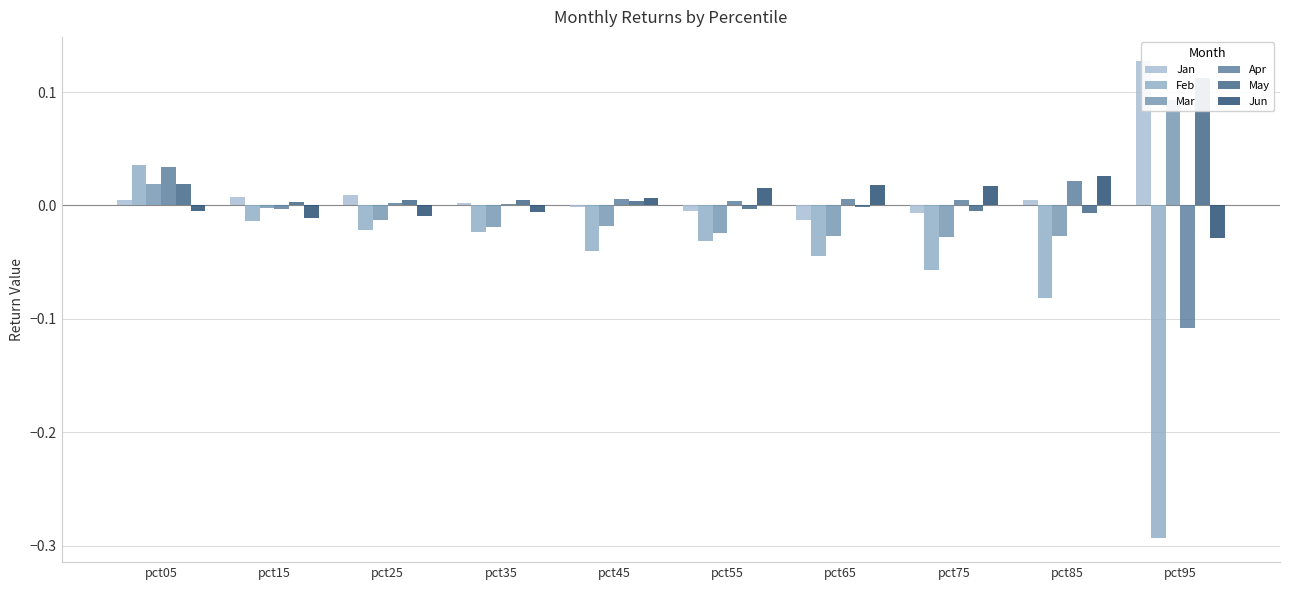

The Jan series shows 0.0 at pct25. True or false?

False